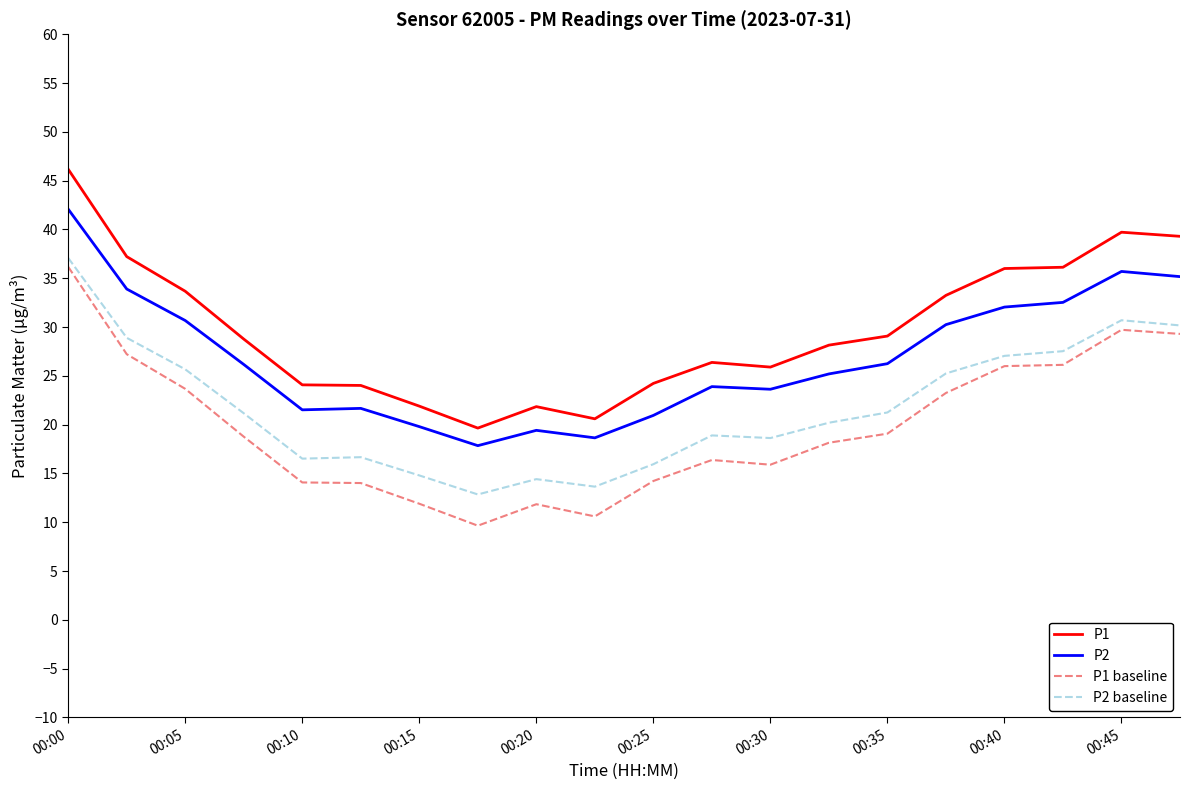

What is the difference between the maximum and minimum values in the P1 series?

26.5